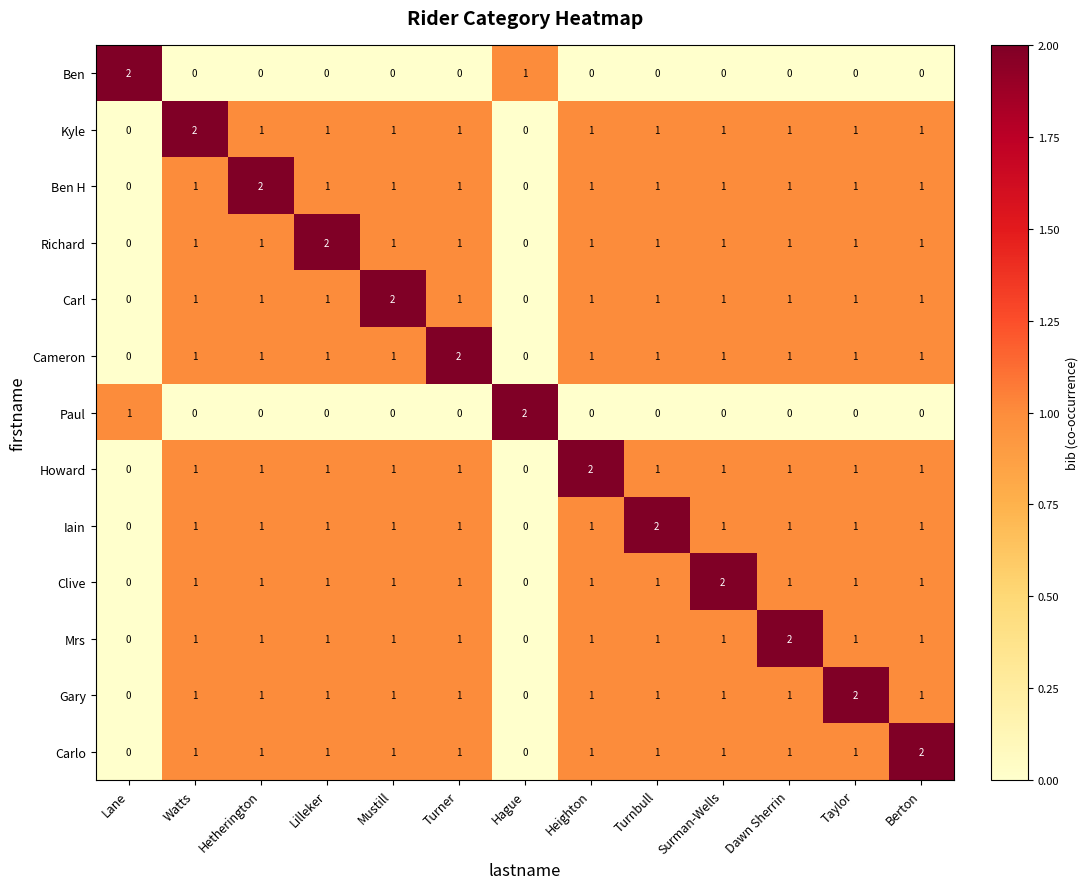

At how many categories does at least one series exceed 1?

13